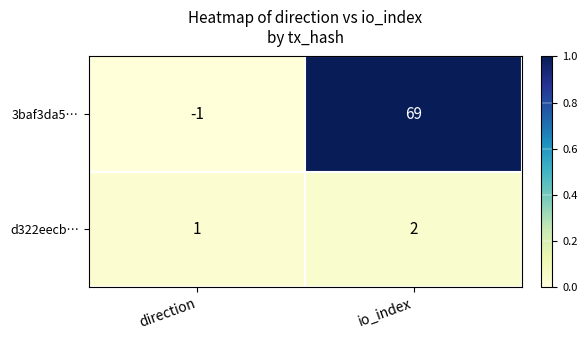

What is the total value across all series at io_index?

71